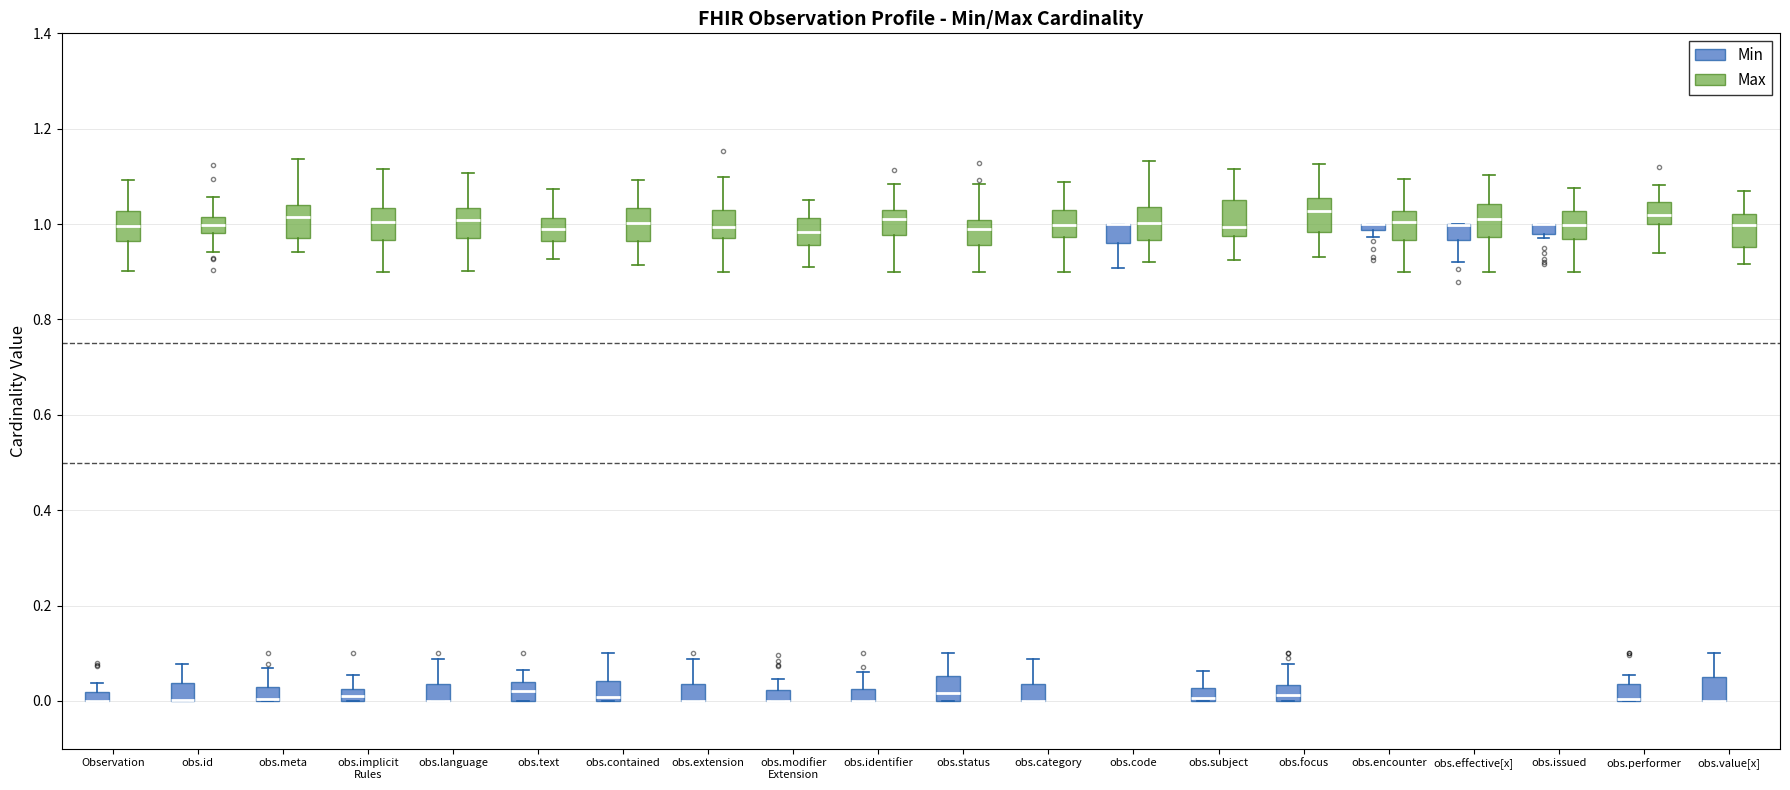

Where does the upper whisker of the box for obs.implicit Rules (Min) end on the y-axis? The values are not printed on the chart, so give them approximately, as read against the axis.

0.06